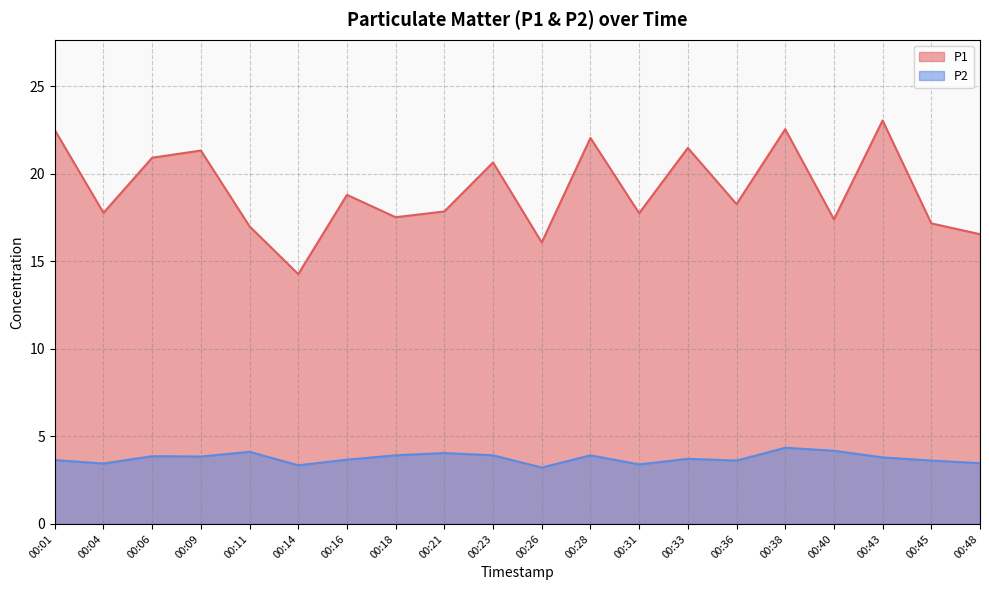

At which category is the sum across all series the highest?

00:38